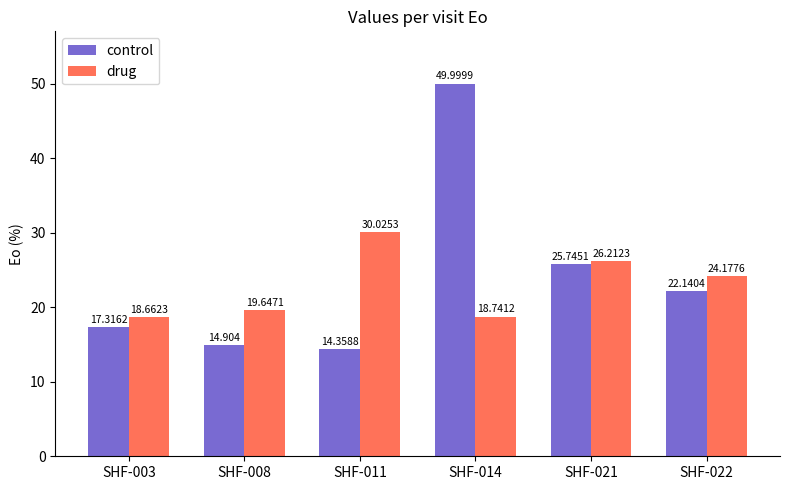

What value does the drug series have at SHF-022?

24.2